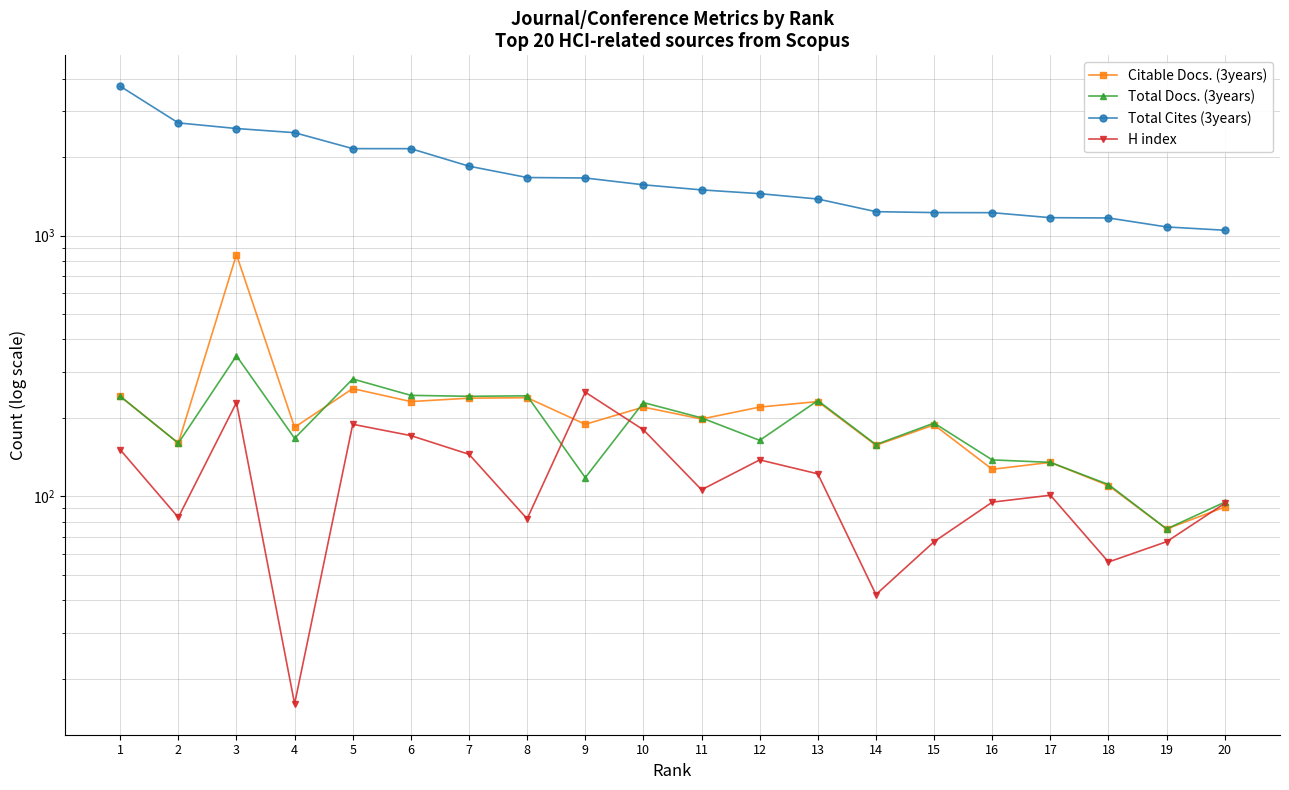

How many times do Total Docs. (3years) and H index cross each other?

2